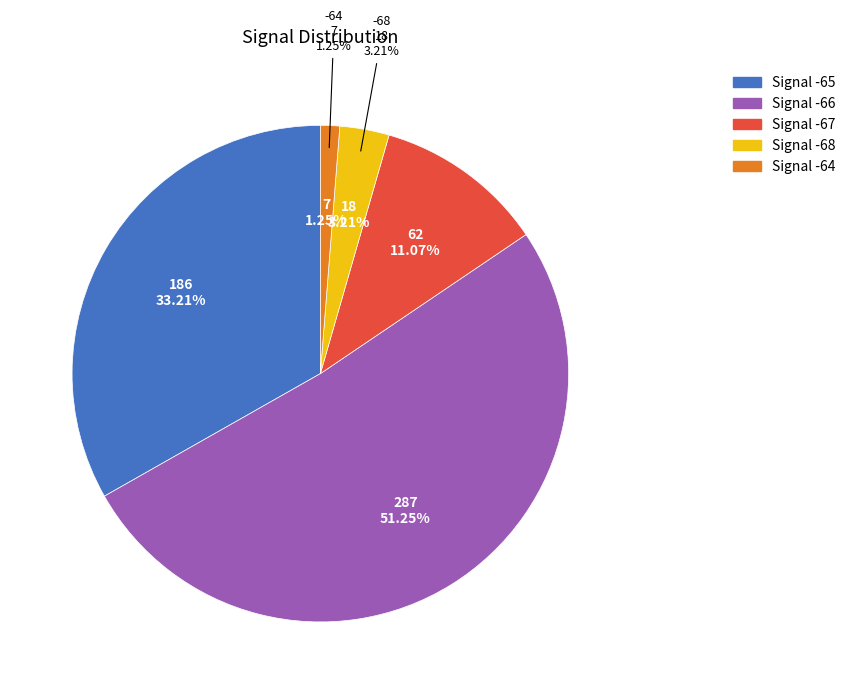

Is it true that SDS_P1 is 11% of the pie?

False